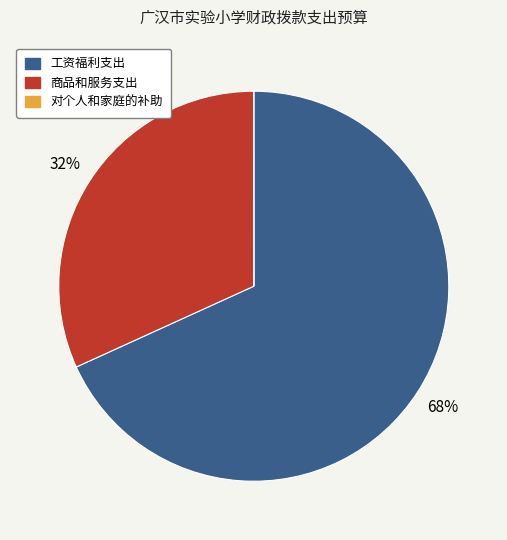

What is the ratio of the value at 工资福利支出 to the value at 商品和服务支出?

2.1